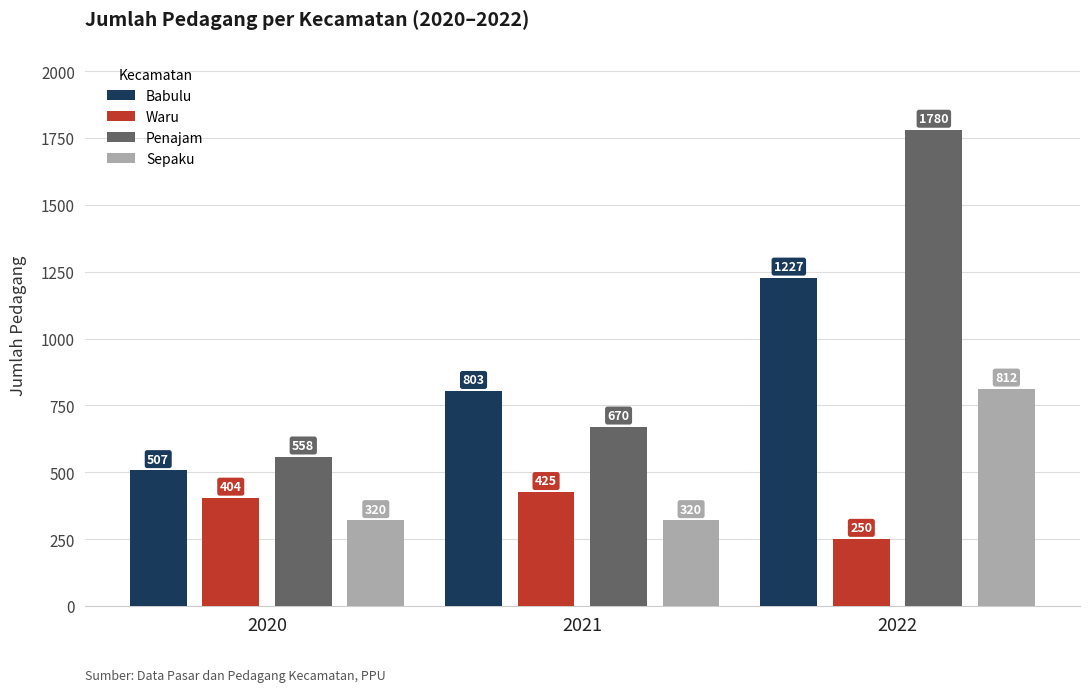

What is the sum of all Waru values?

1079